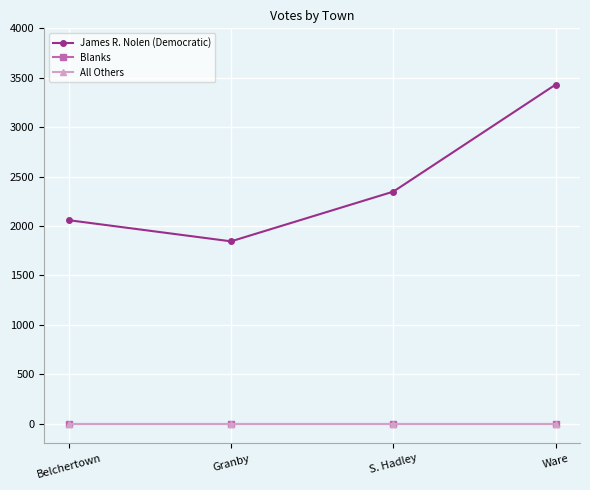

Rank the series at Belchertown from lowest to highest value.

Blanks, All Others, James R. Nolen (Democratic)